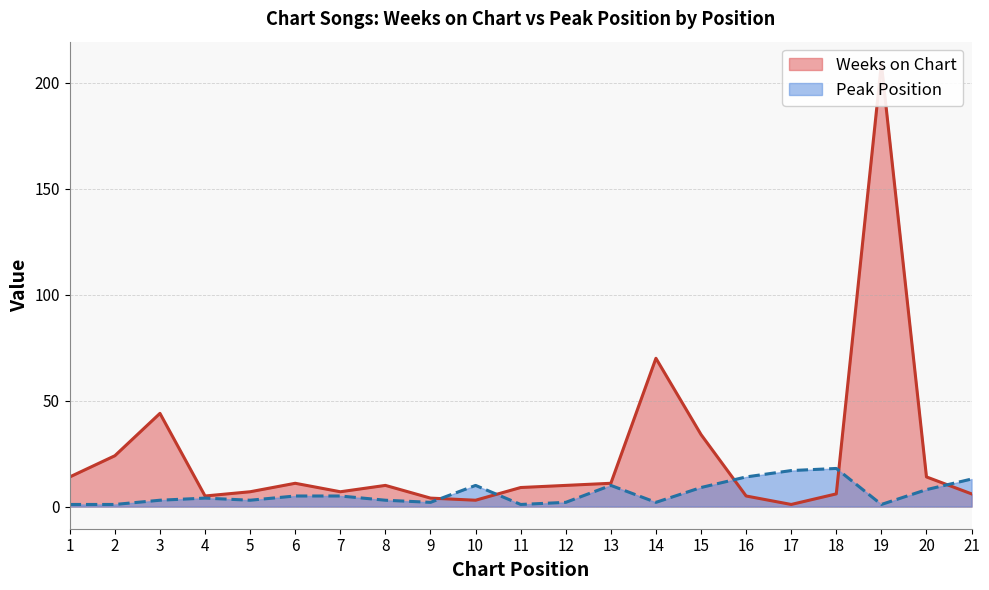

Is it true that Weeks on Chart equals 5 at 10?

False